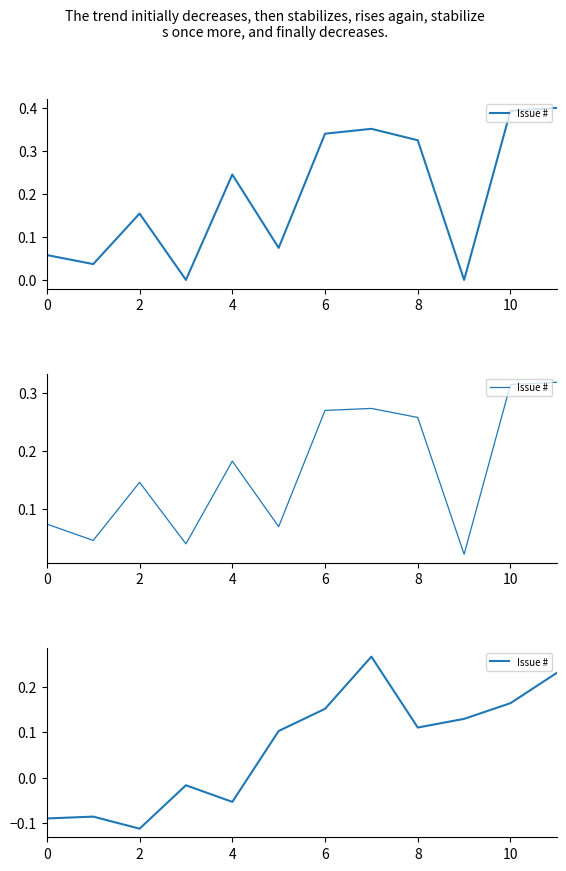

How many lines are shown in the chart?

1